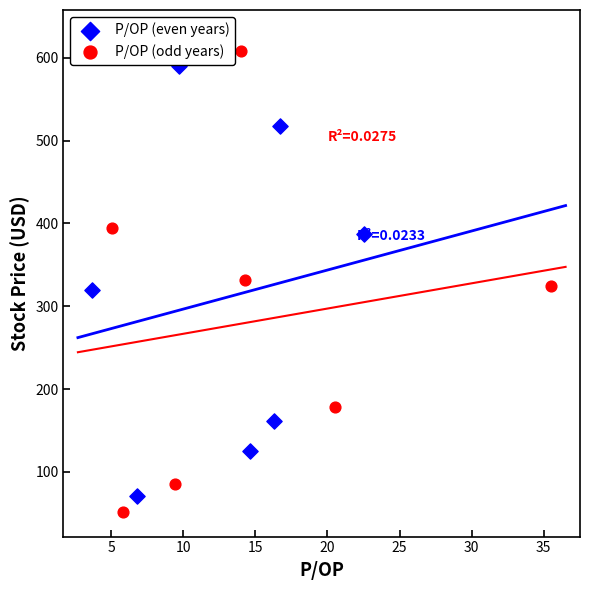

Which series reaches the maximum Y coordinate?

P/OP (odd years)